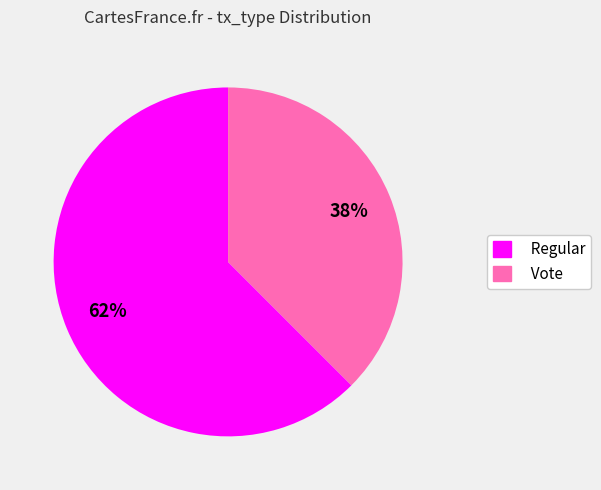

The Vote slice represents 47% of the pie. True or false?

False